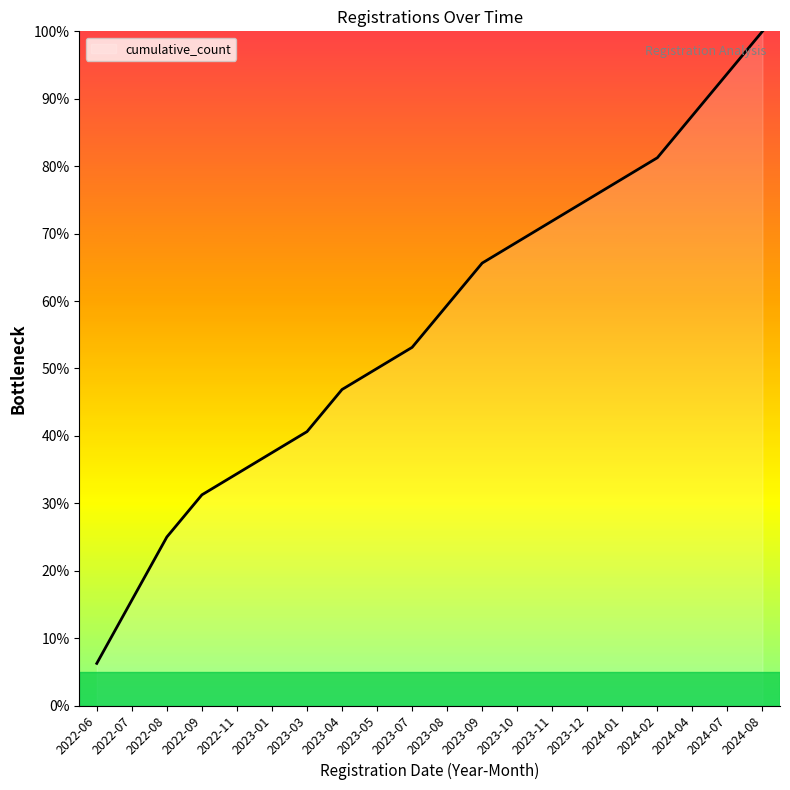

What is the average value?

56.1